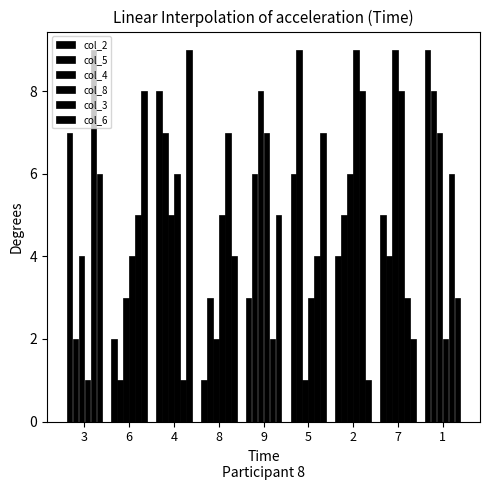

Reading right to left, list all the values displayed in this chart.

col_2: 9	5	4	6	3	1	8	2	7
col_5: 8	4	5	9	6	3	7	1	2
col_4: 7	9	6	1	8	2	5	3	4
col_8: 2	8	9	3	7	5	6	4	1
col_3: 6	3	8	4	2	7	1	5	9
col_6: 3	2	1	7	5	4	9	8	6